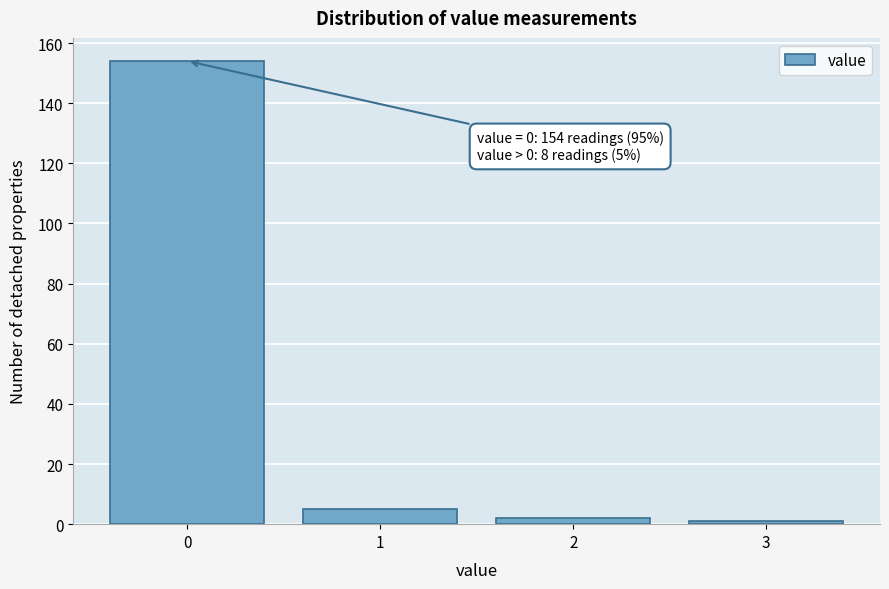

Over which range of the x-axis is the bar tallest?

-0.5 to 0.5